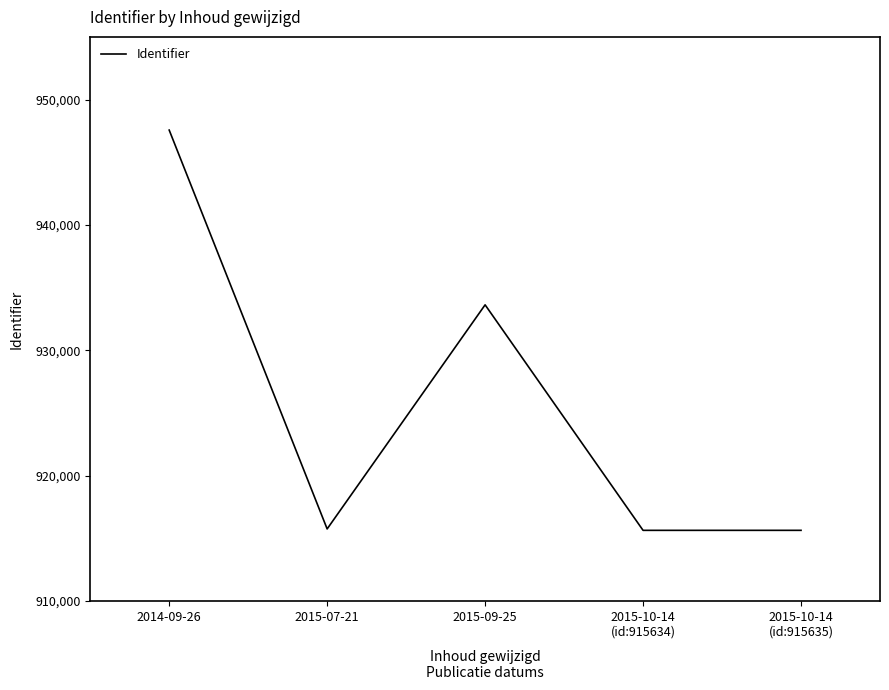

Which label corresponds to the largest value in the chart?

2014-09-26